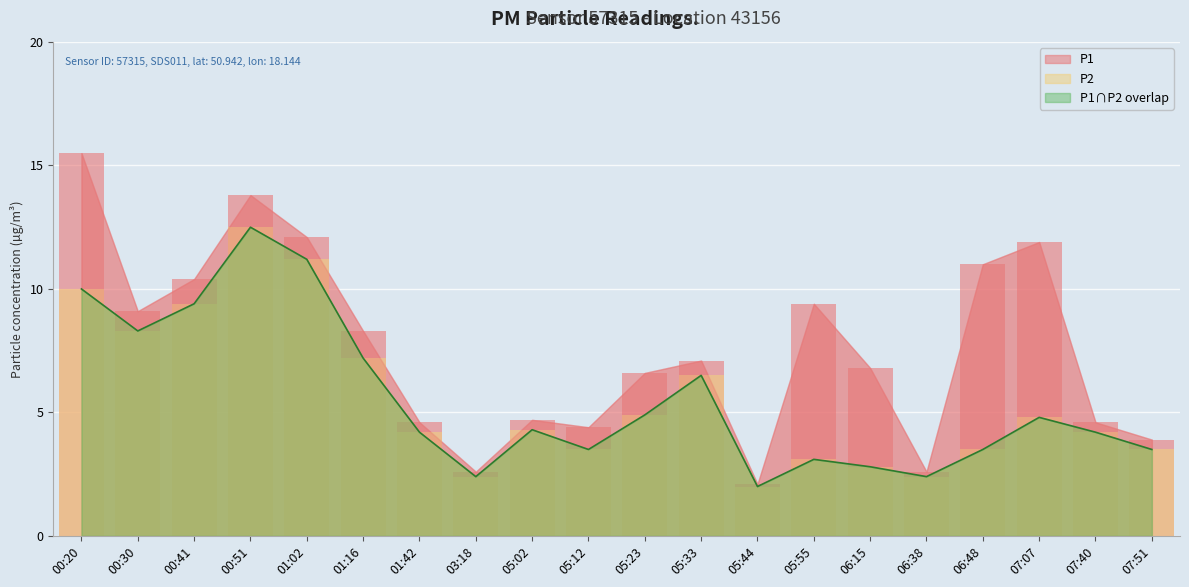

At how many categories does at least one series exceed 14?

1